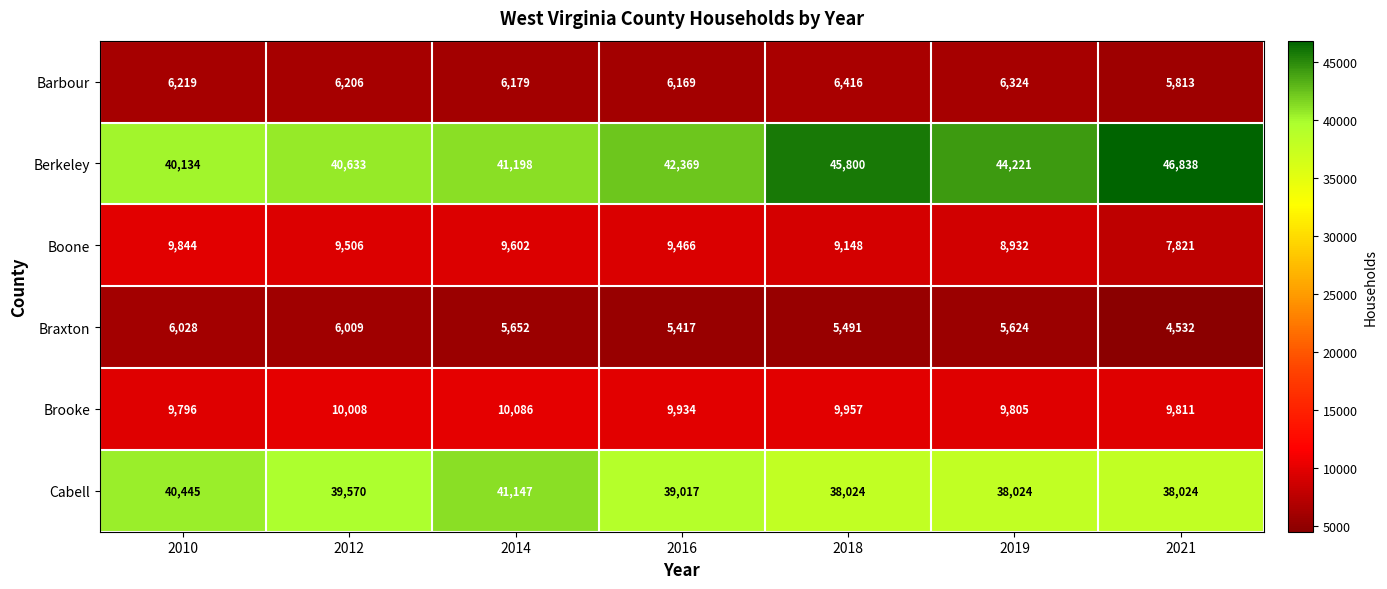

Which series has the widest spread of values?

Berkeley